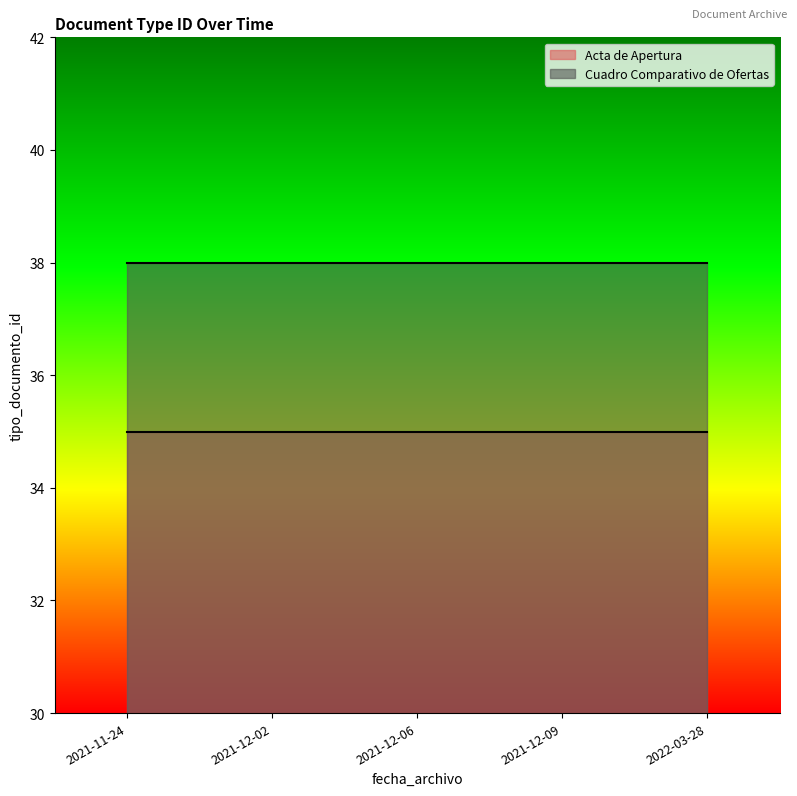

What is the minimum value for Cuadro Comparativo de Ofertas?

38